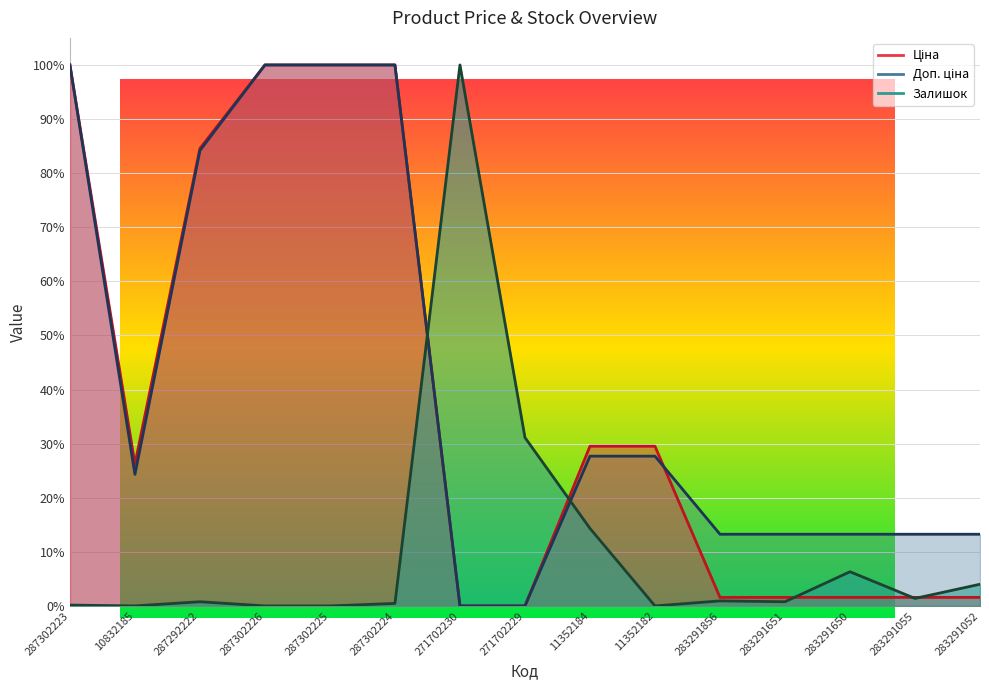

What is the highest value of the Залишок series?

1.0